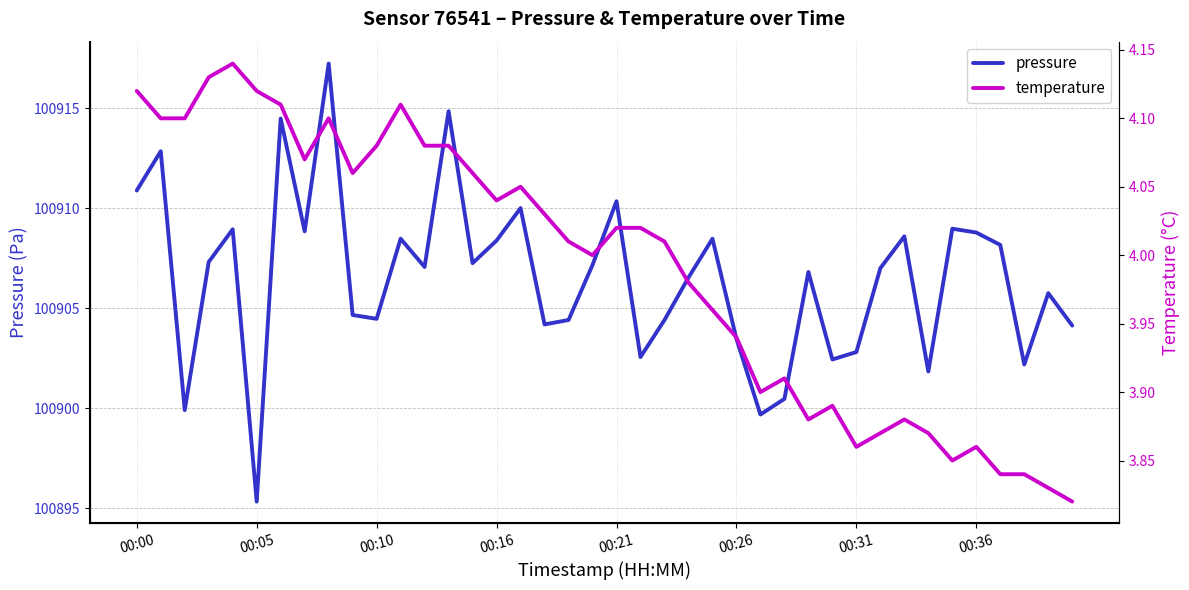

True or false: pressure and temperature cross at least once.

False